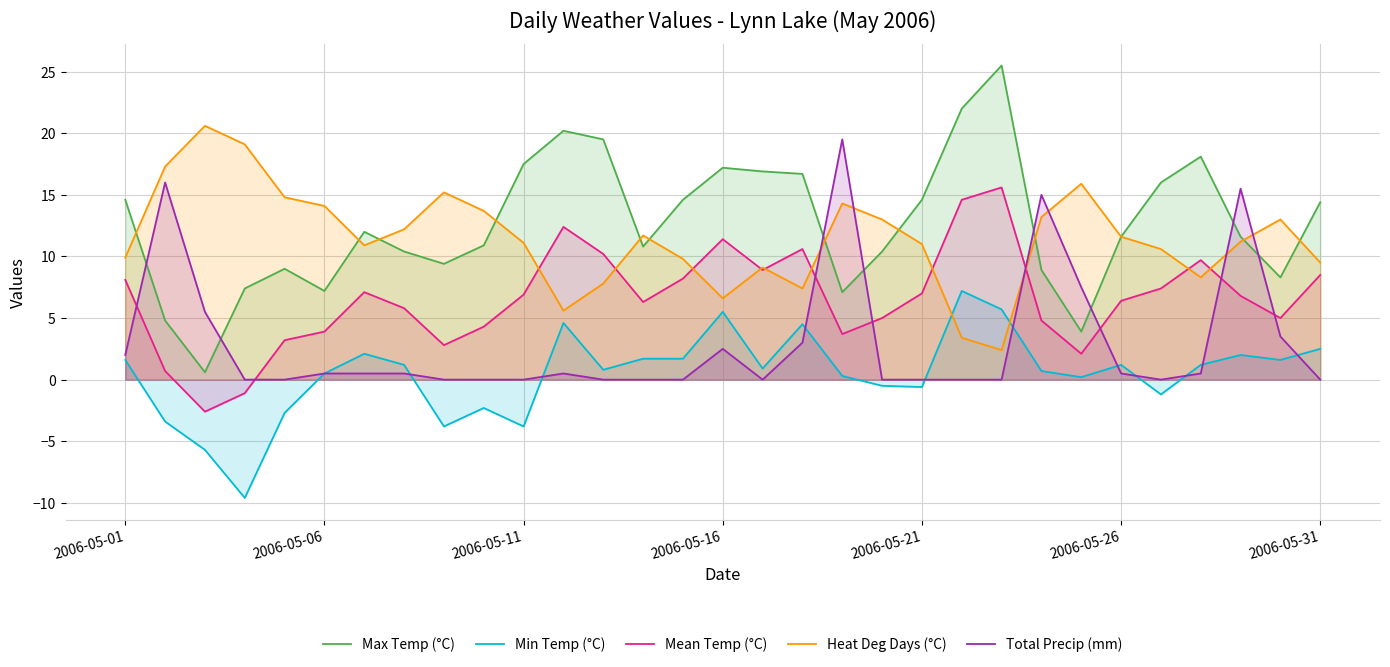

Which series has the widest spread of values?

Max Temp (°C)